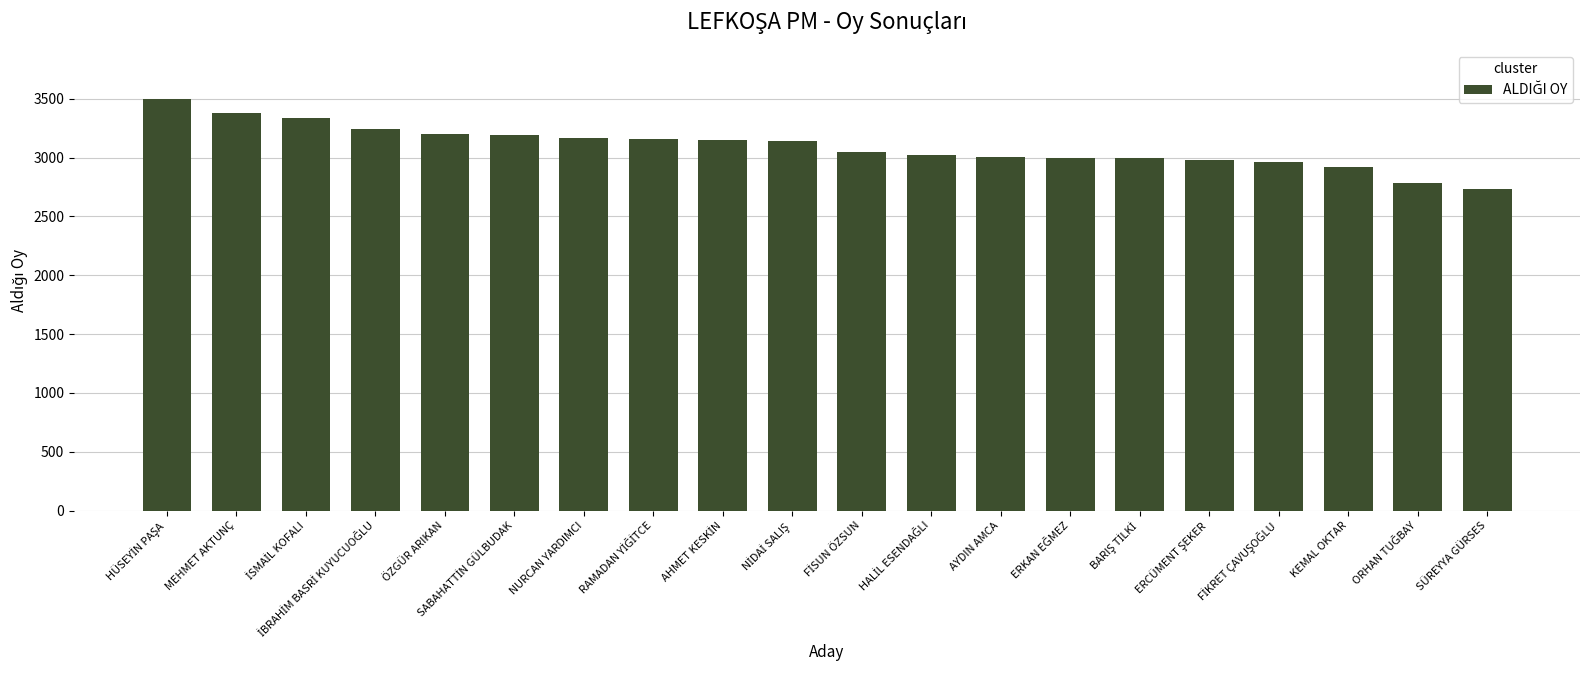

How many values are below 3139?

10